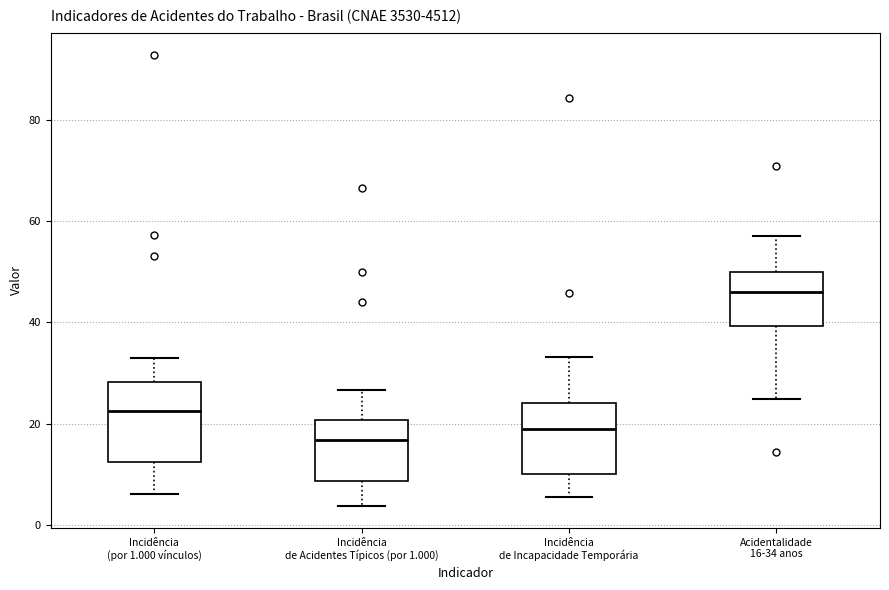

Reading left to right, read every box against the y-axis: the position of its median line, the range the box covers, and the ends of its whiskers. The values are not printed on the chart, so give them approximately, as read against the axis.

Incidência (por 1.000 vínculos): median 22, box 12 to 28, whiskers 6 to 32
Incidência de Acidentes Típicos (por 1.000): median 16, box 8 to 20, whiskers 4 to 26
Incidência de Incapacidade Temporária: median 18, box 10 to 24, whiskers 6 to 34
Acidentalidade 16-34 anos: median 46, box 40 to 50, whiskers 24 to 58